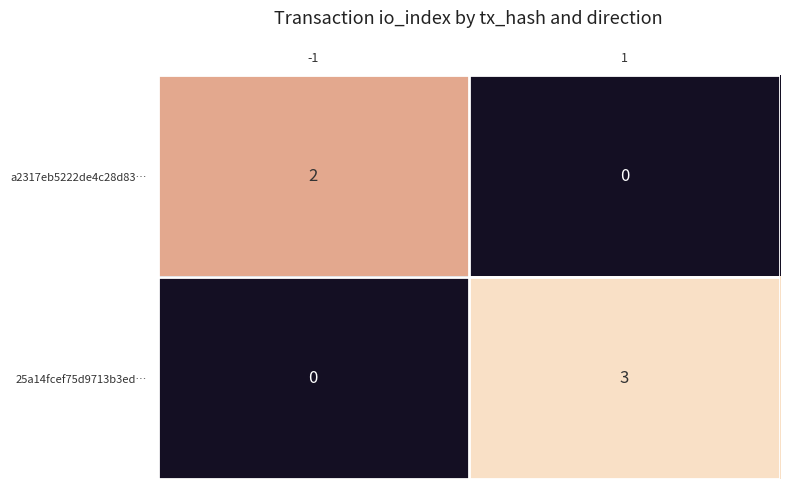

At how many categories does at least one series exceed 0?

2